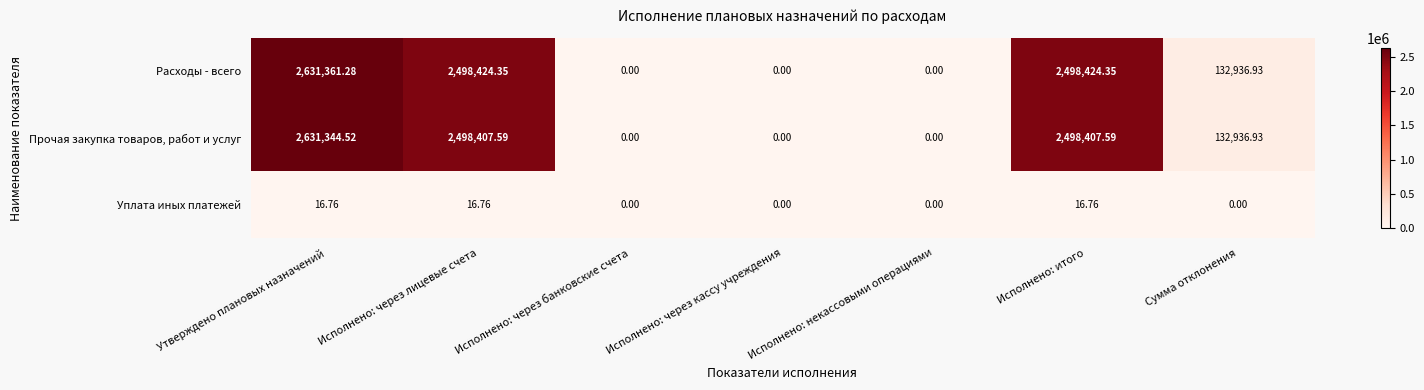

Which series has the largest range (max minus min)?

Расходы - всего